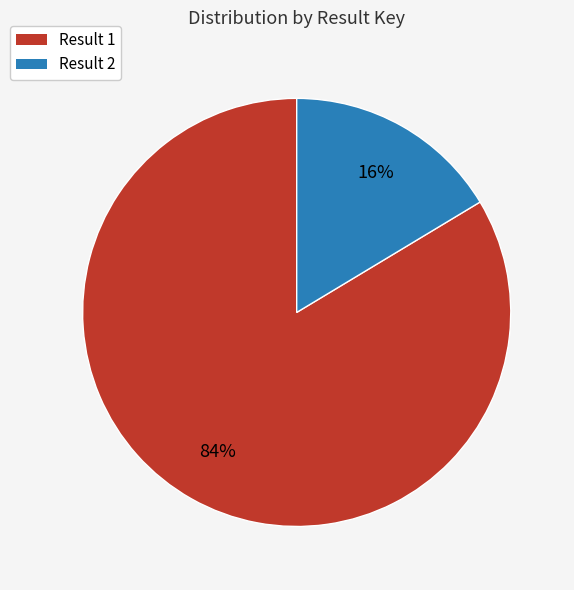

To the nearest percent, what is the average slice percentage?

50%